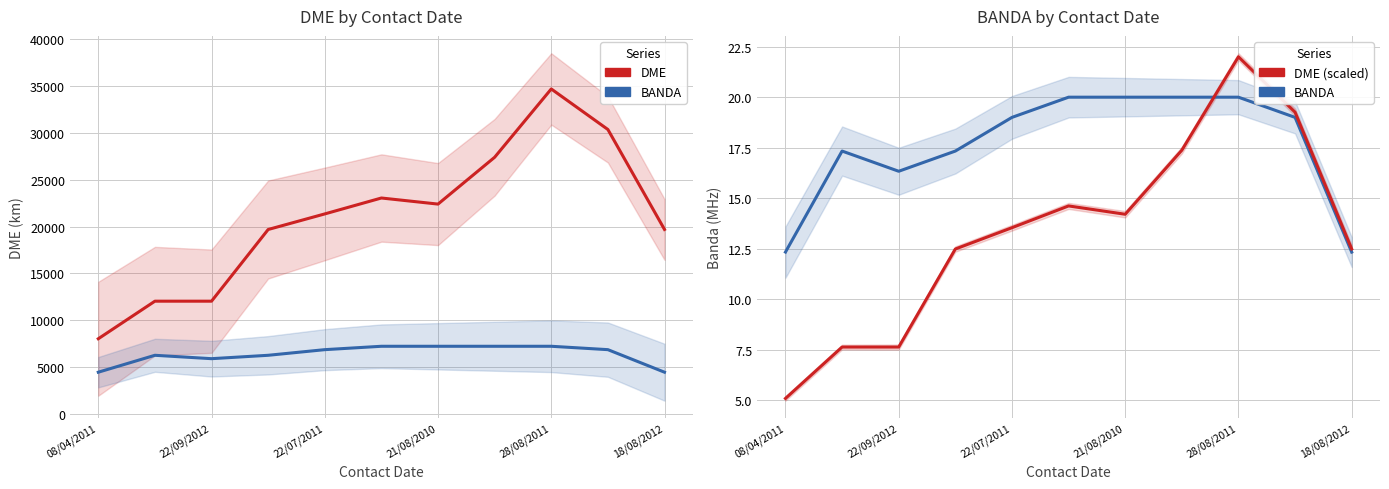

At which category is the sum across all series the highest?

28/08/2011